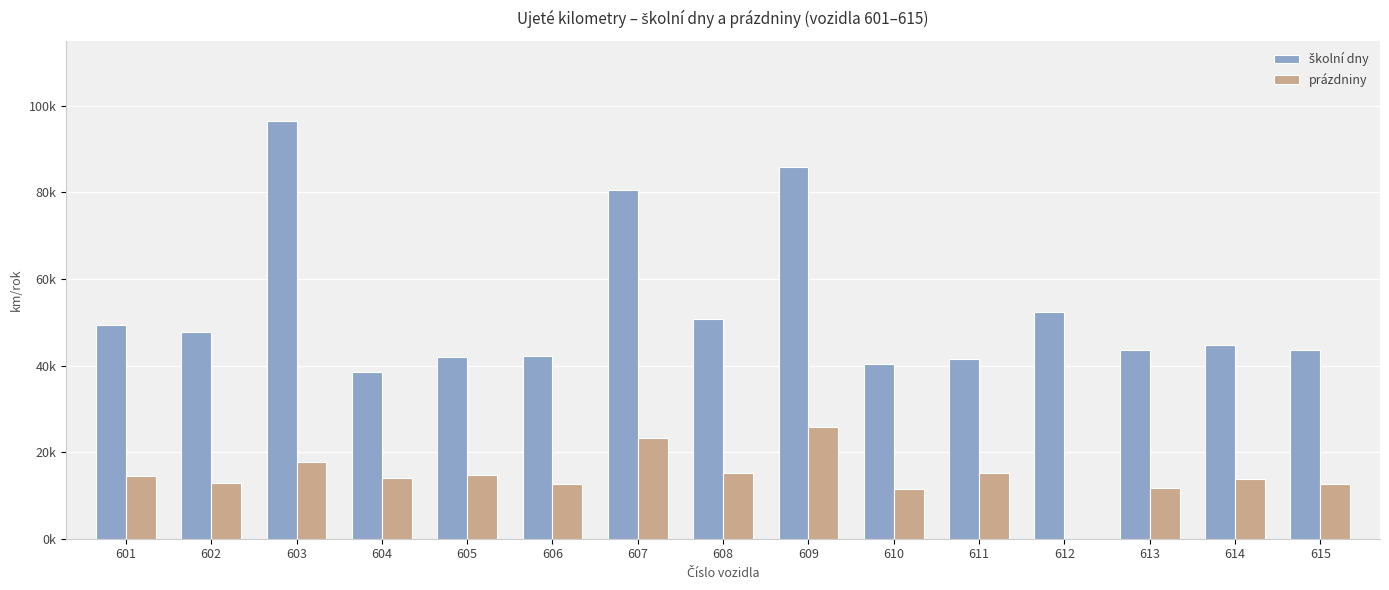

Are the bars grouped side by side (vs. stacked)?

Yes